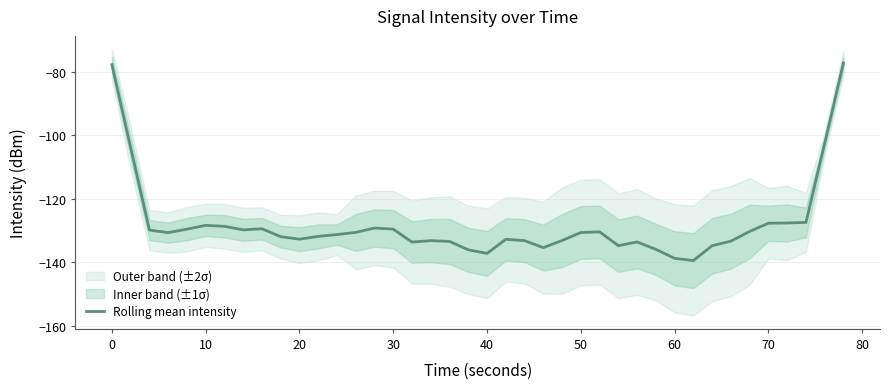

What is the maximum value for Rolling mean intensity?

-77.2